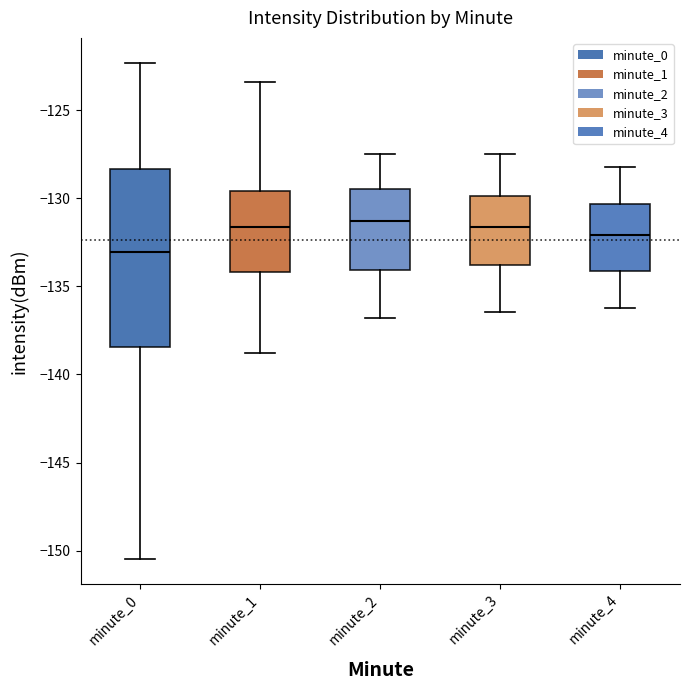

Which box has the lowest median line?

minute_0